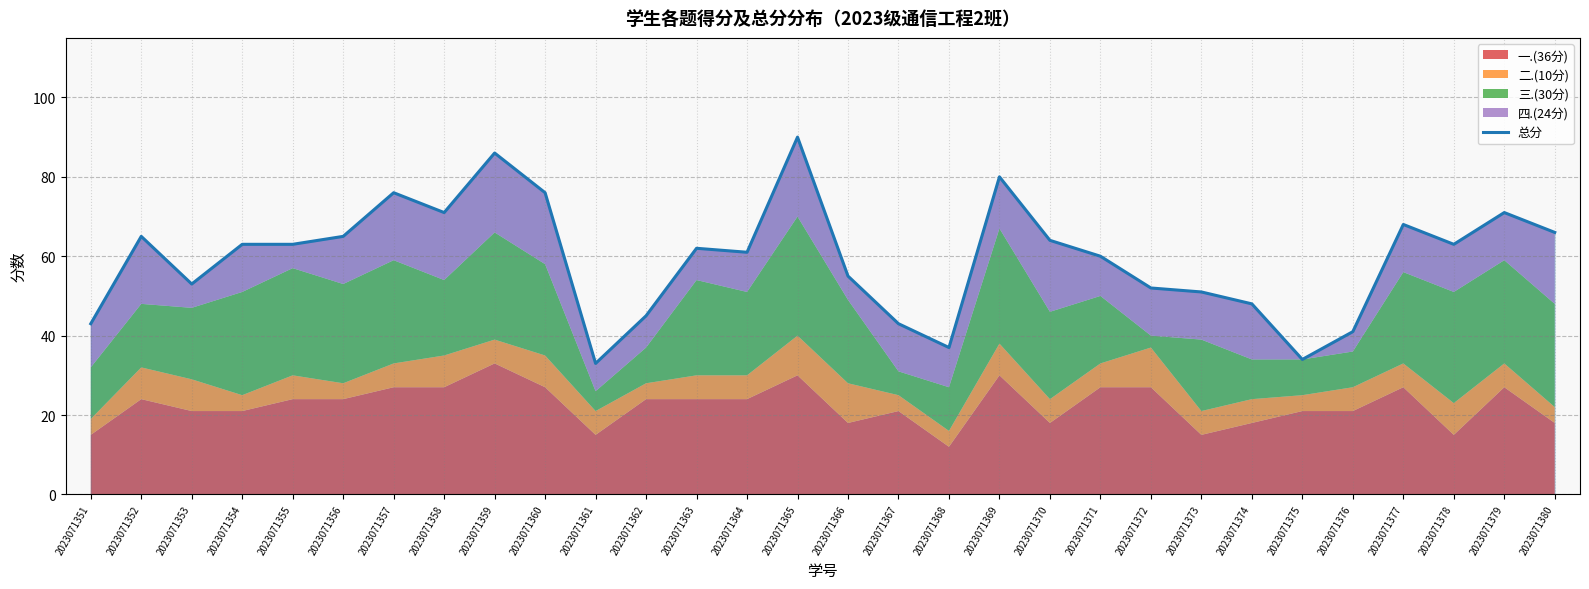

What is the maximum value shown in the chart?

90